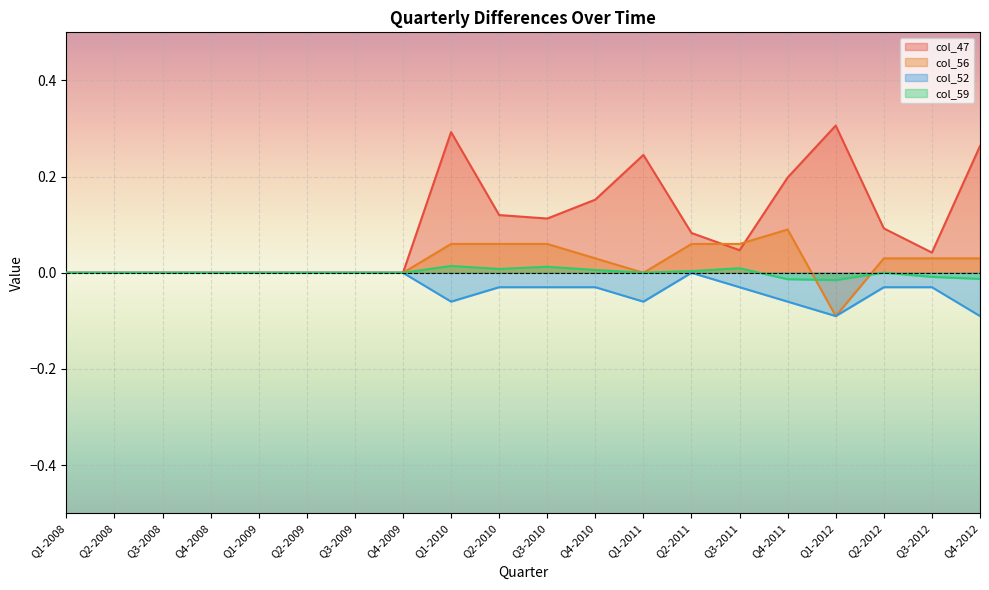

What is the average value of the col_47 series?

0.1